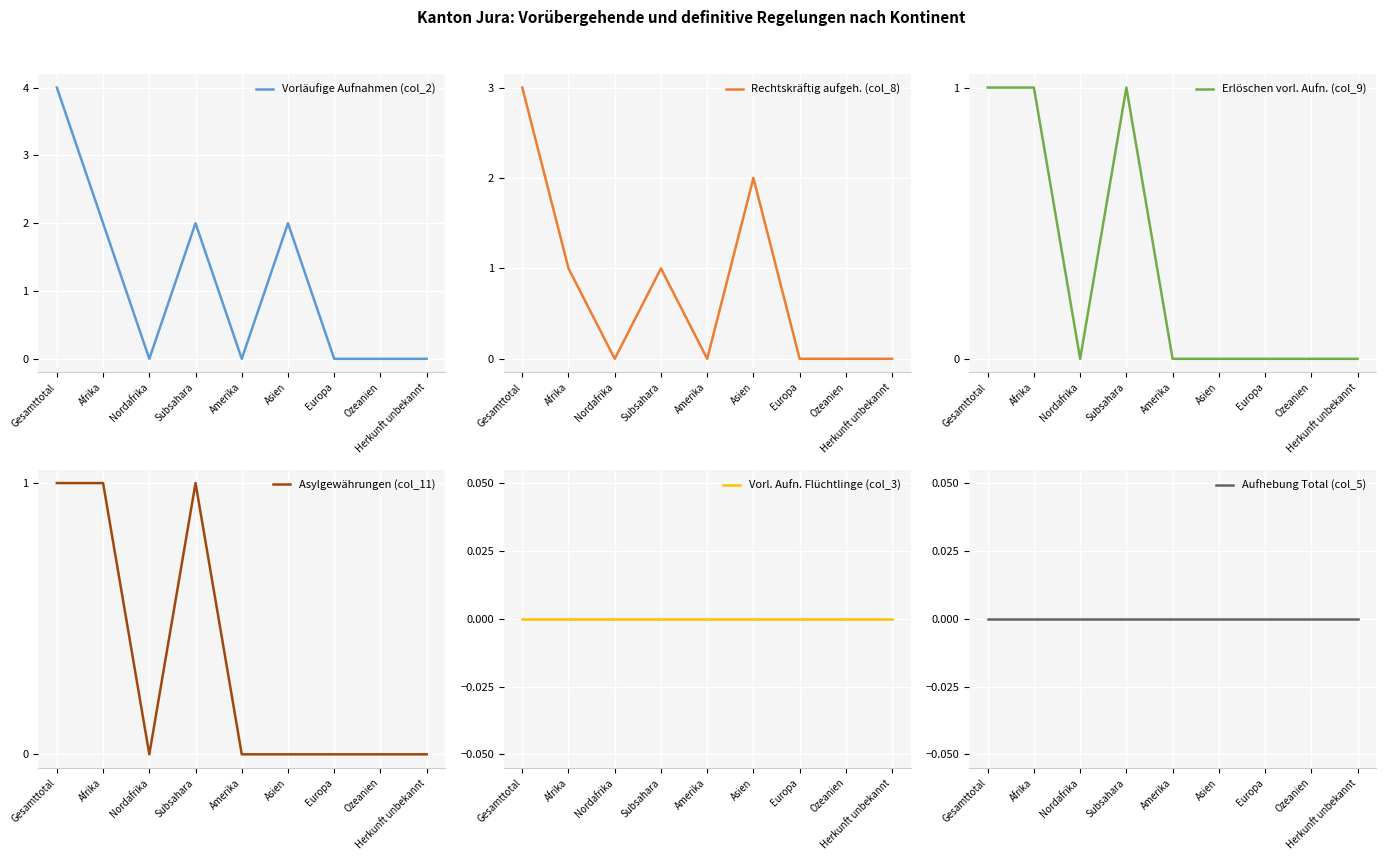

What is the label of the 7th point from the right?

Nordafrika